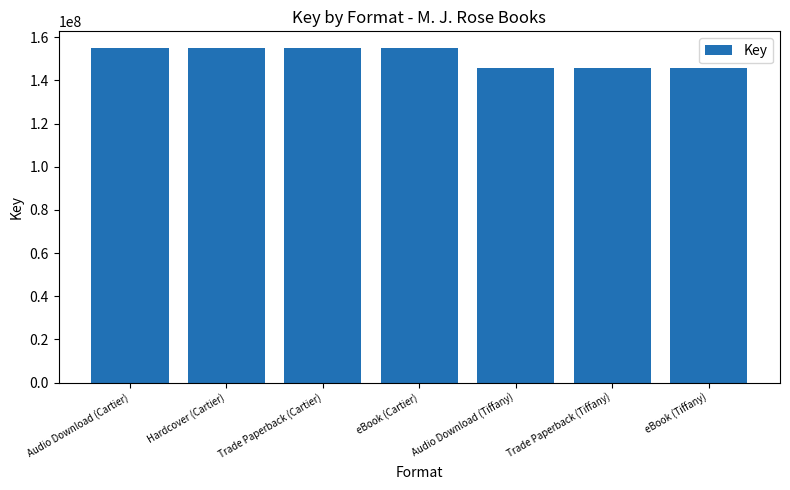

How many data points are less than 154954798?

3